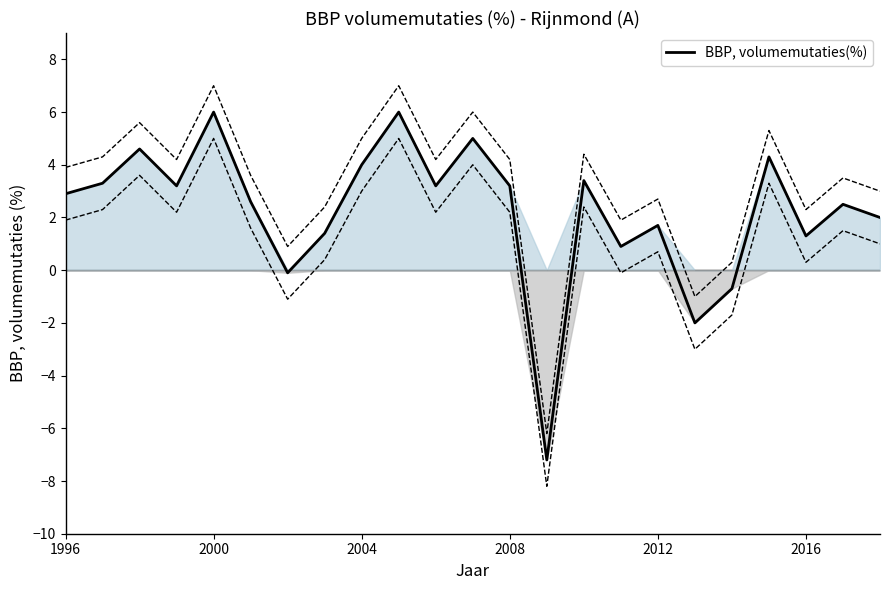

The BBP, volumemutaties(%) series shows 2.9 at 1996. True or false?

True